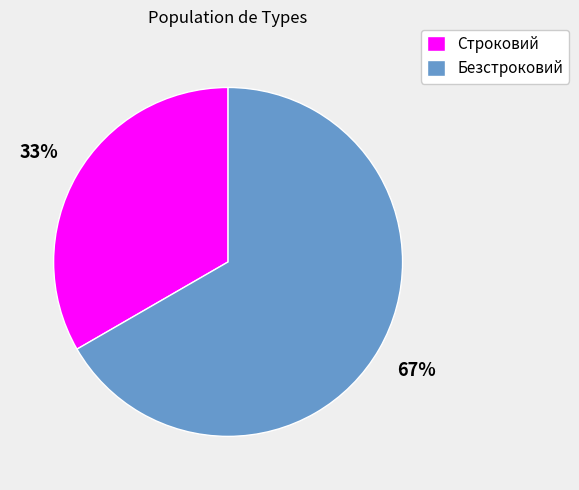

Is it true that Безстроковий is 67% of the pie?

True